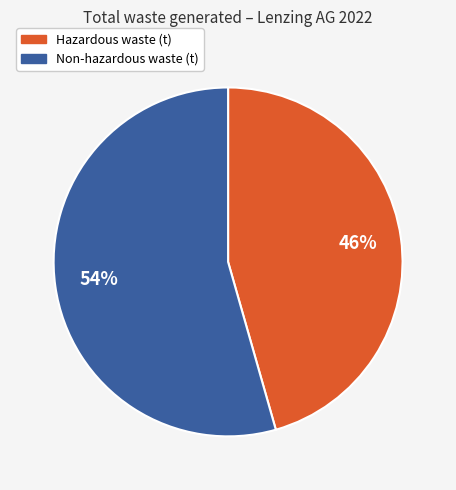

Is the sum of Hazardous waste (t) and Non-hazardous waste (t) greater than half?

Yes